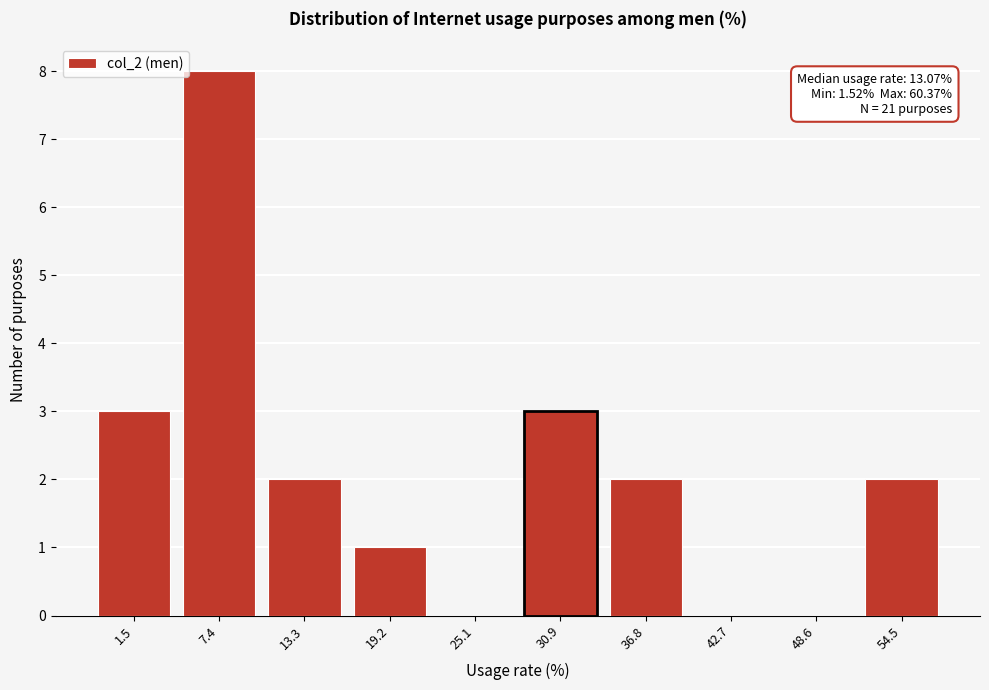

Reading left to right, extract all data points from this chart.

1.5=3	7.4=8	13.3=2	19.2=1	25.1=0	30.9=3	36.8=2	42.7=0	48.6=0	54.5=2